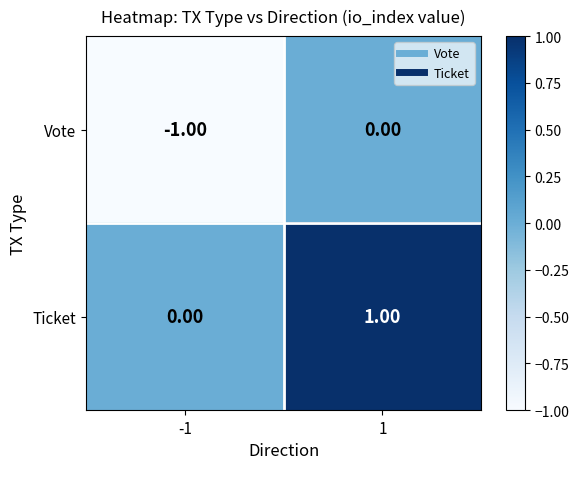

Rank the series by their average value, from lowest to highest.

Vote, Ticket